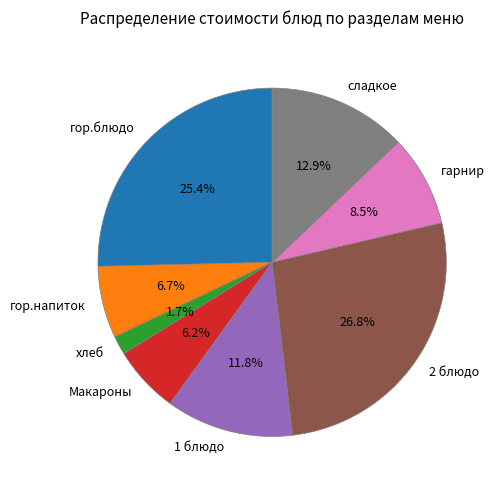

Is гор.напиток the majority of the pie?

No